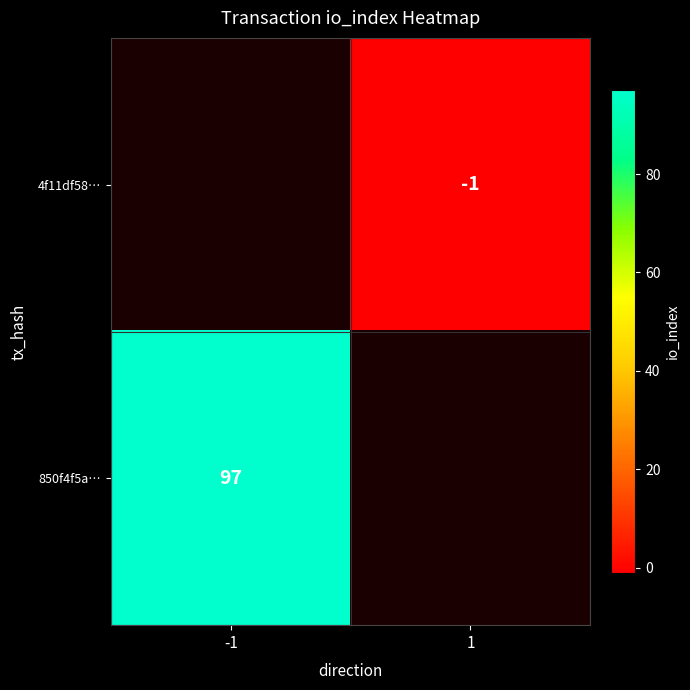

Is the value of 4f11df58… at 1 greater than the value of 850f4f5a… at -1?

No